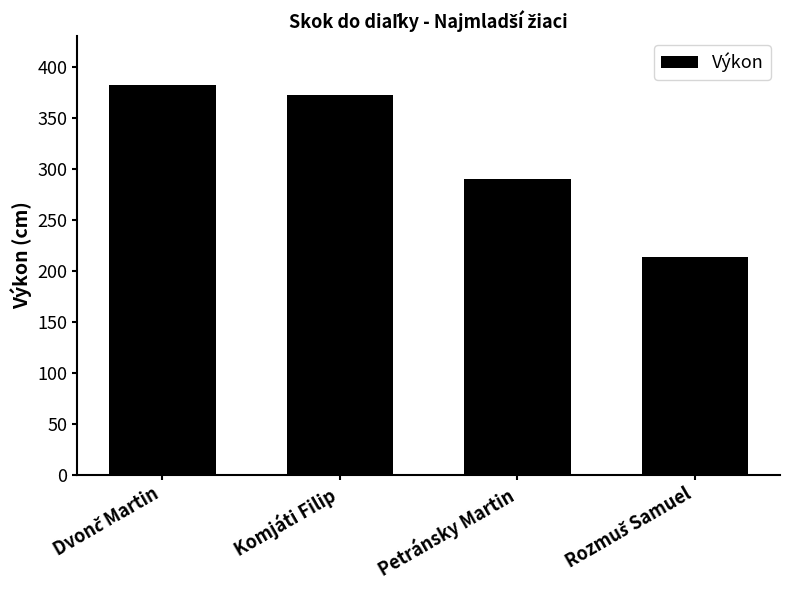

True or false: the data shows 153 at Komjáti Filip.

False